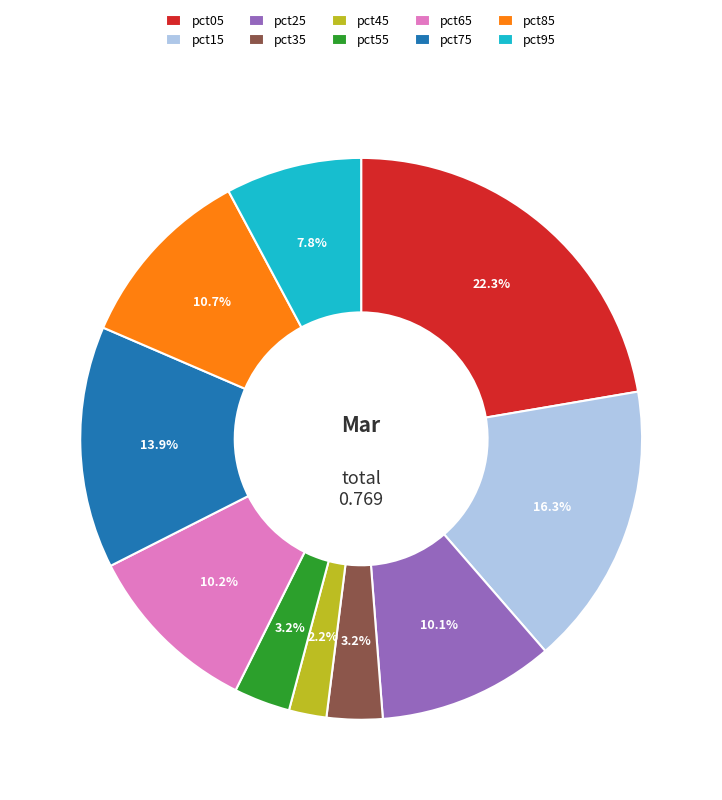

What is the largest slice in the pie chart?

pct05